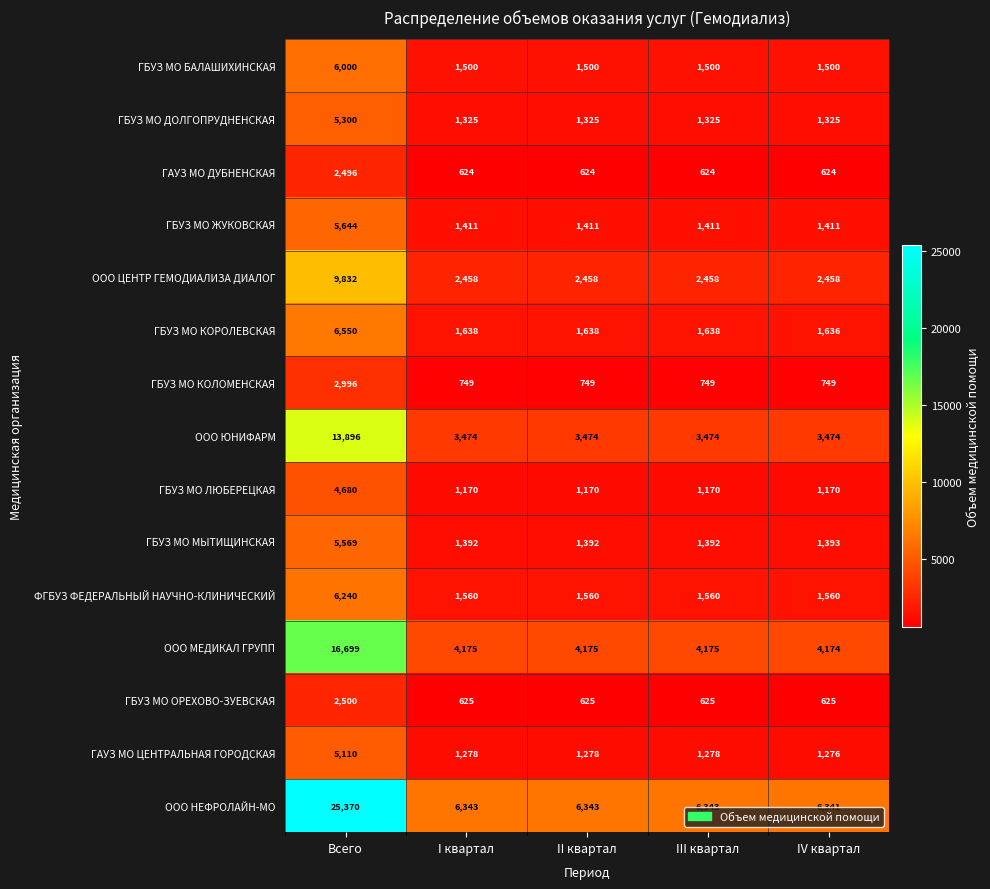

What is the difference between the highest and lowest values at Всего?

22874